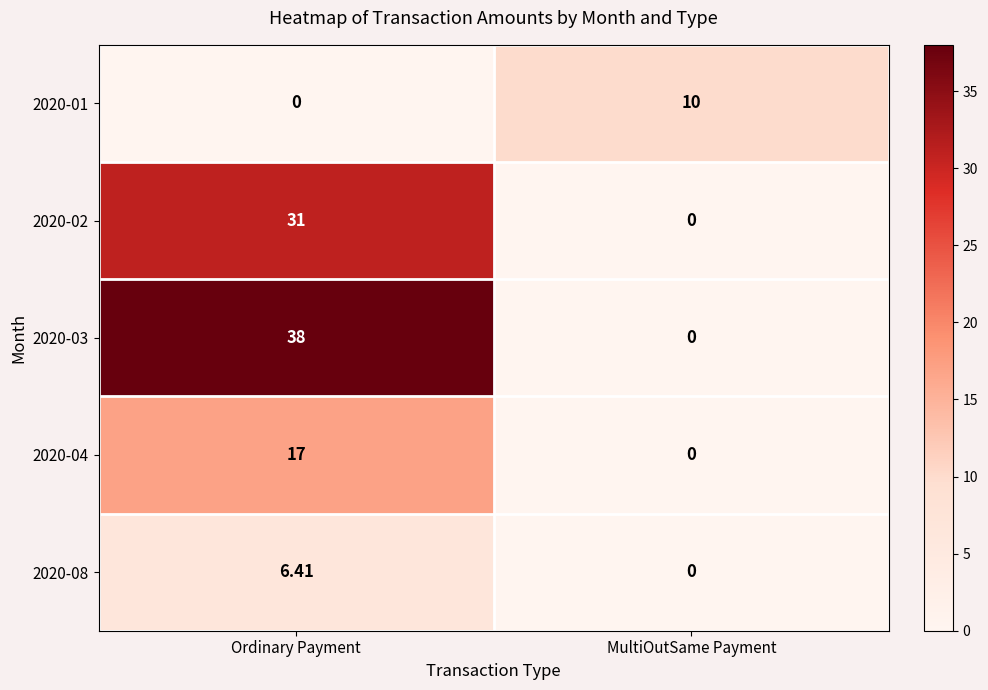

Which label corresponds to the largest value in the chart?

Ordinary Payment